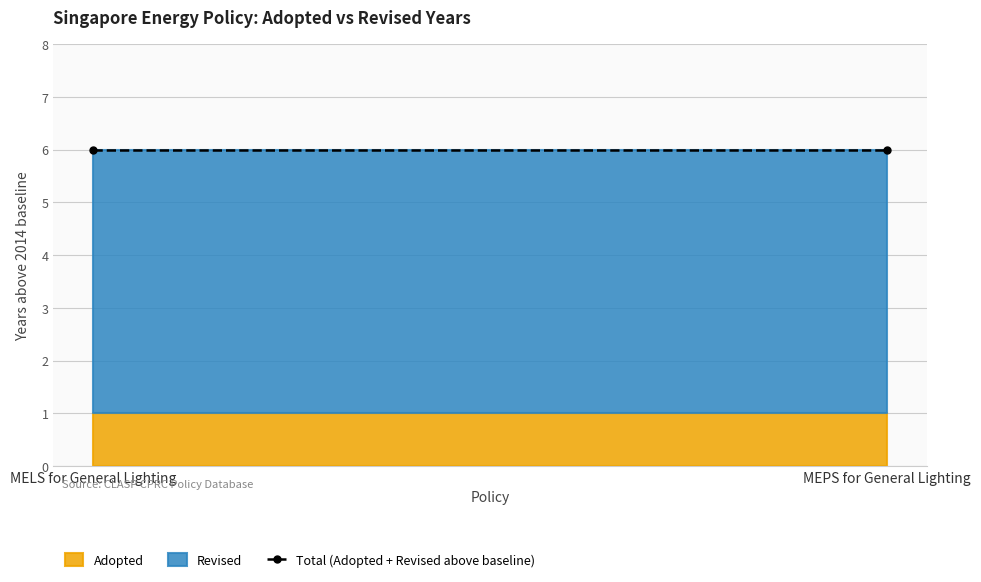

What position from the left is MELS for General Lighting?

1